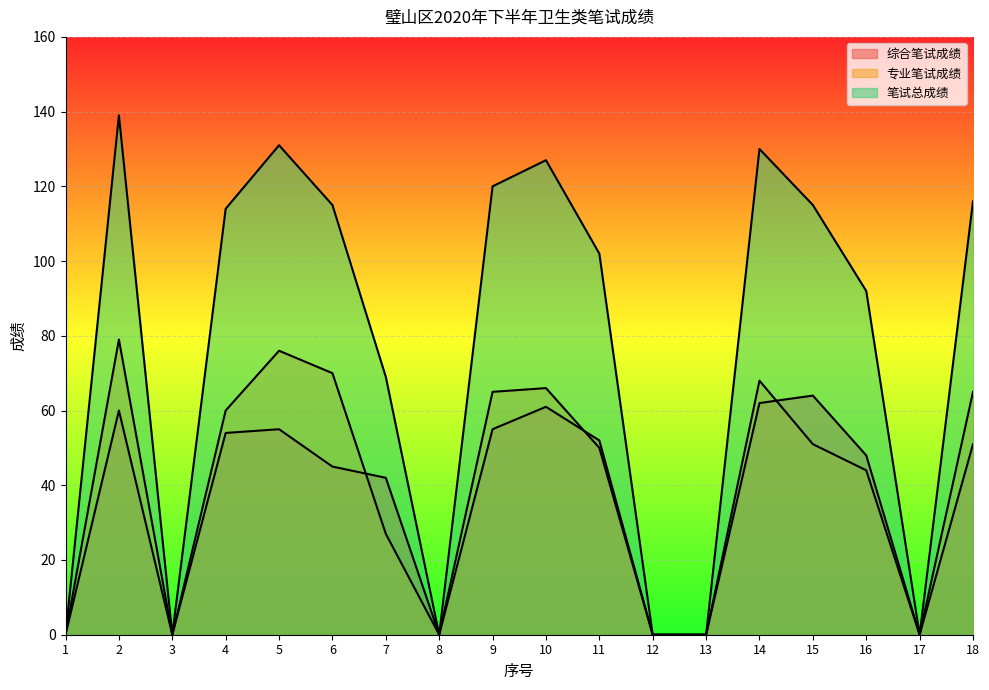

What is the difference between the second highest and second lowest values in the 笔试总成绩 series?

131